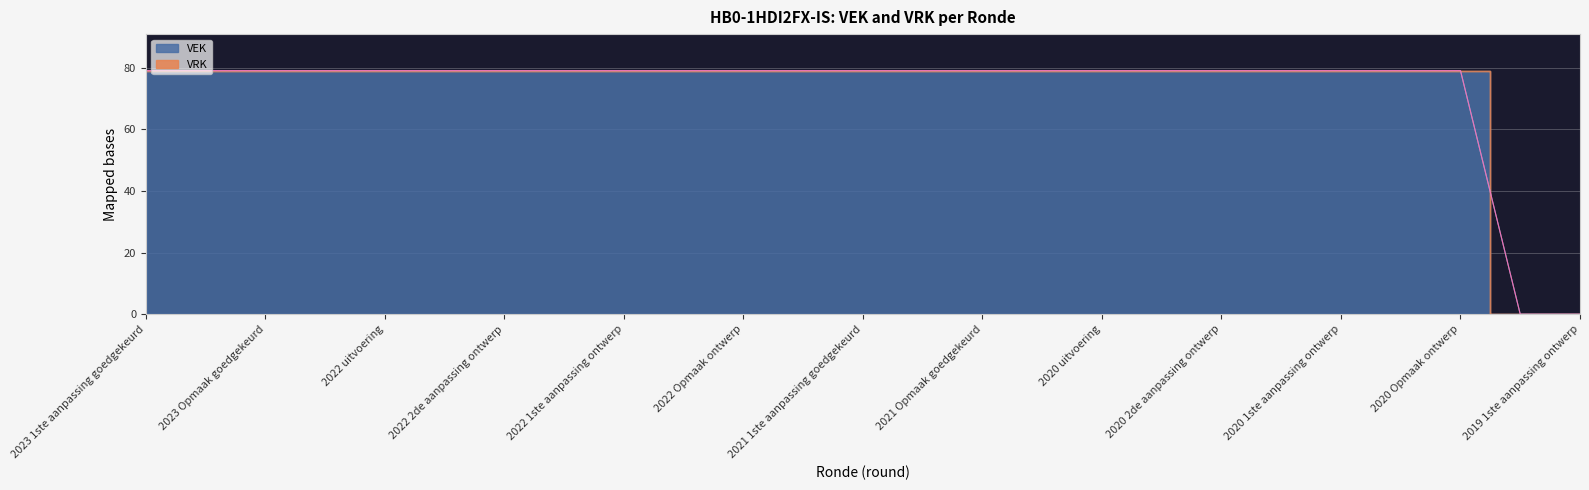

What position from the left is 2019 1ste aanpassing ontwerp?

25